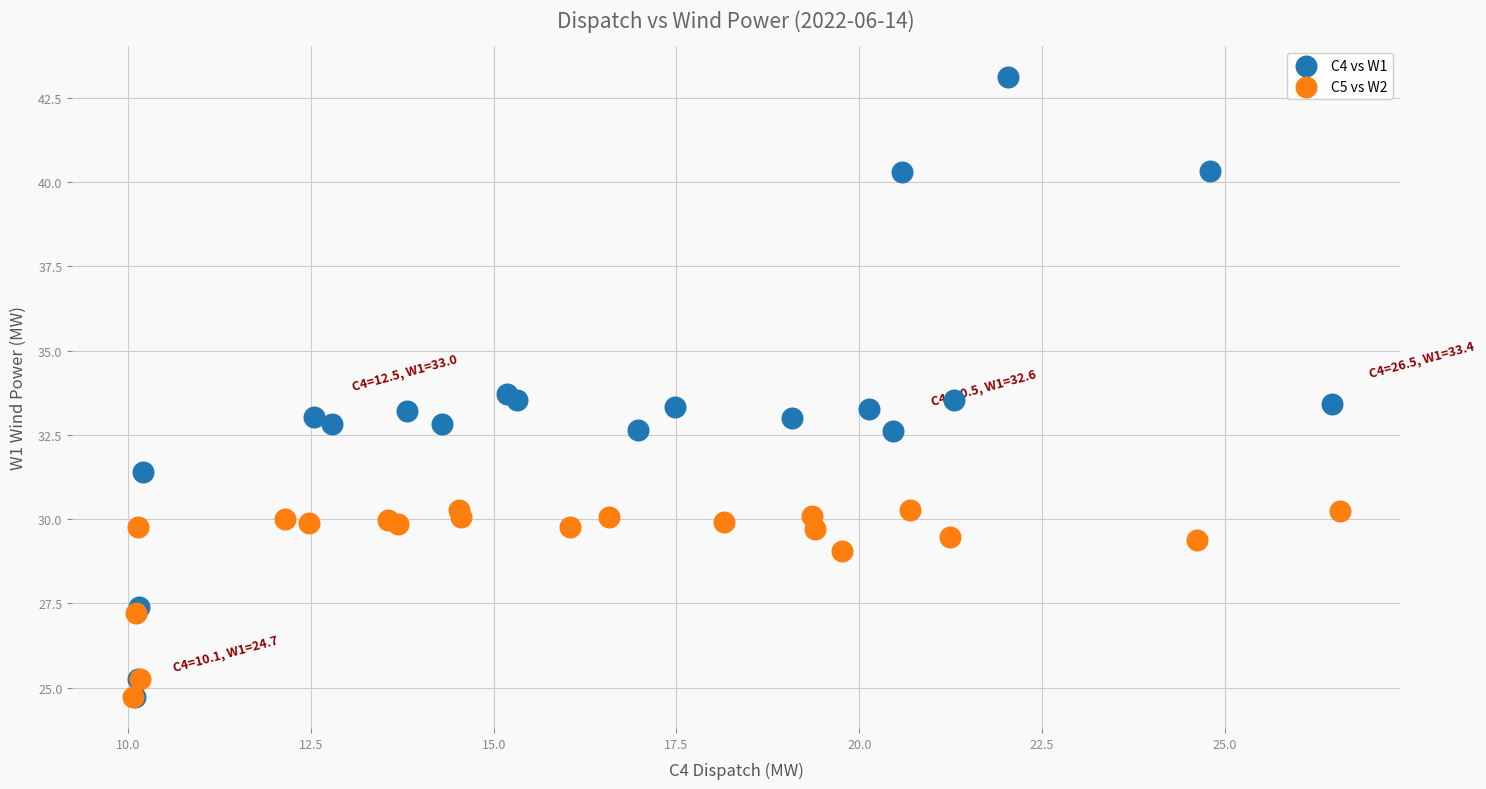

Which series has the widest spread of Y values?

C4 vs W1